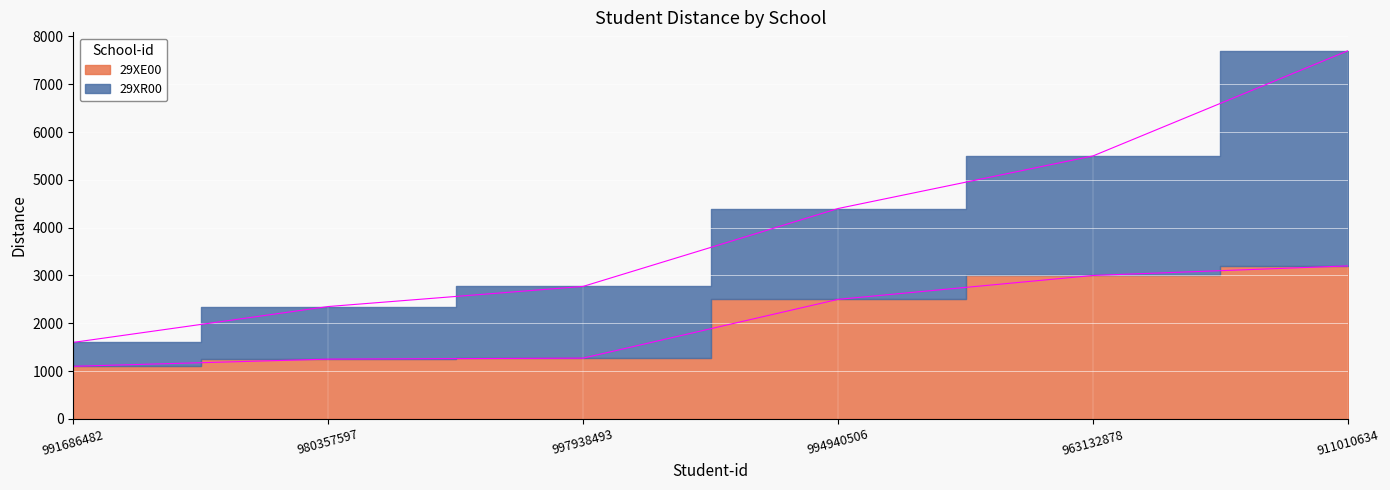

What is the change in value from 980357597 to 994940506?

+1250